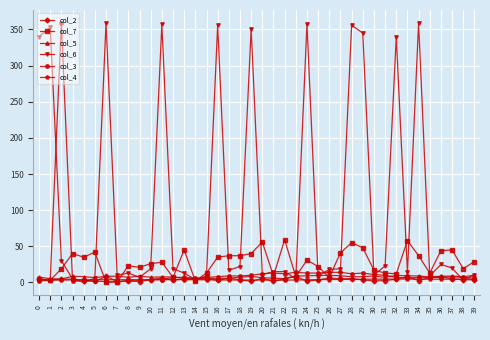

What is the difference between the maximum and minimum values in the col_2 series?

7.2